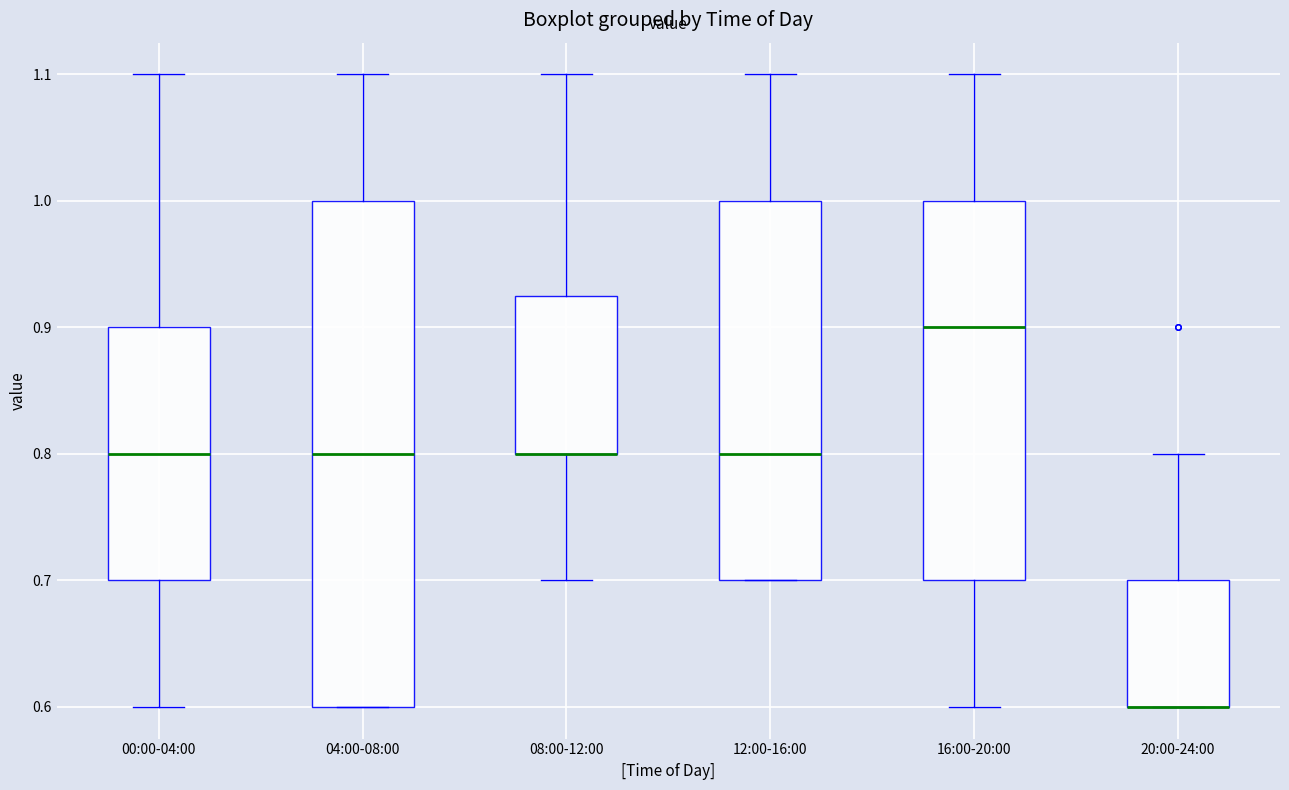

Which box is the tallest, from its lower edge to its upper edge?

04:00-08:00